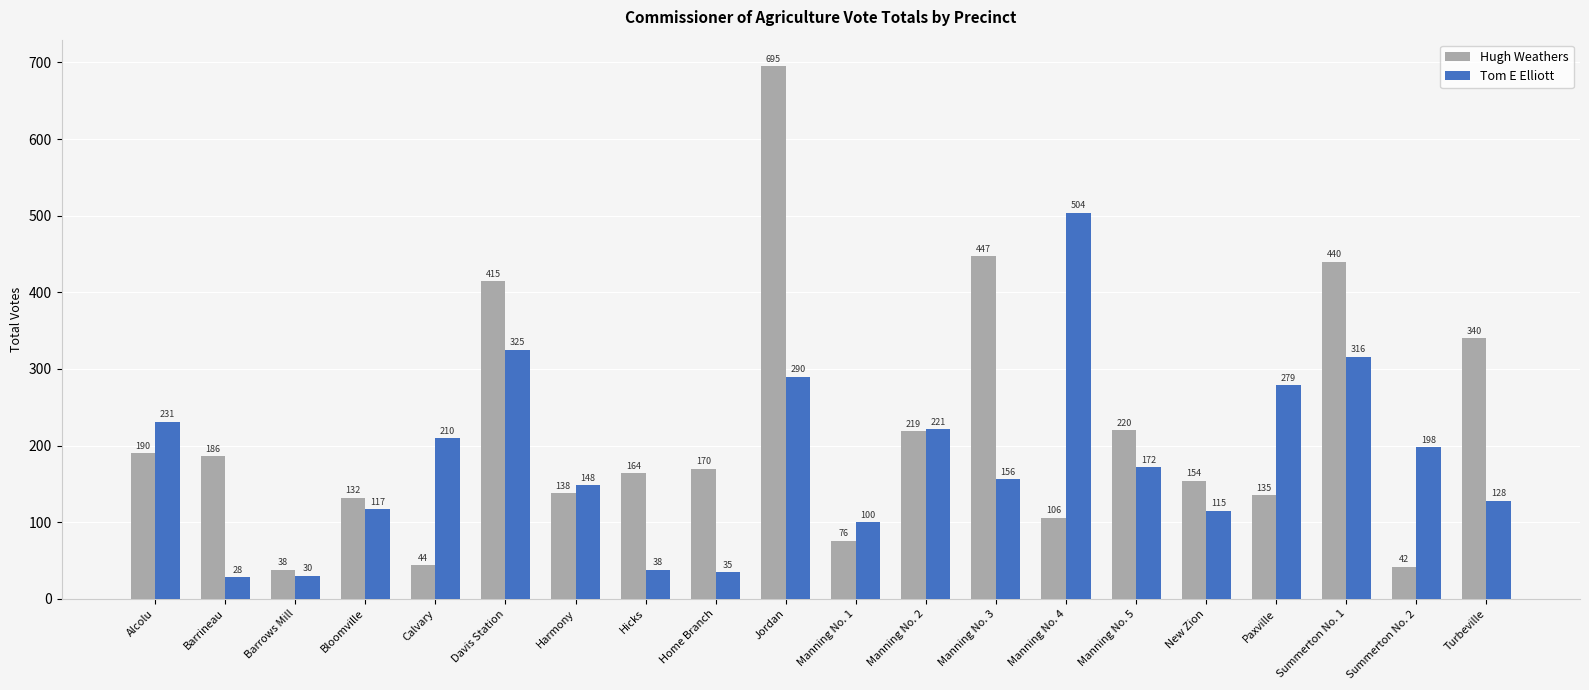

At which label is Hugh Weathers closest to 366?

Turbeville